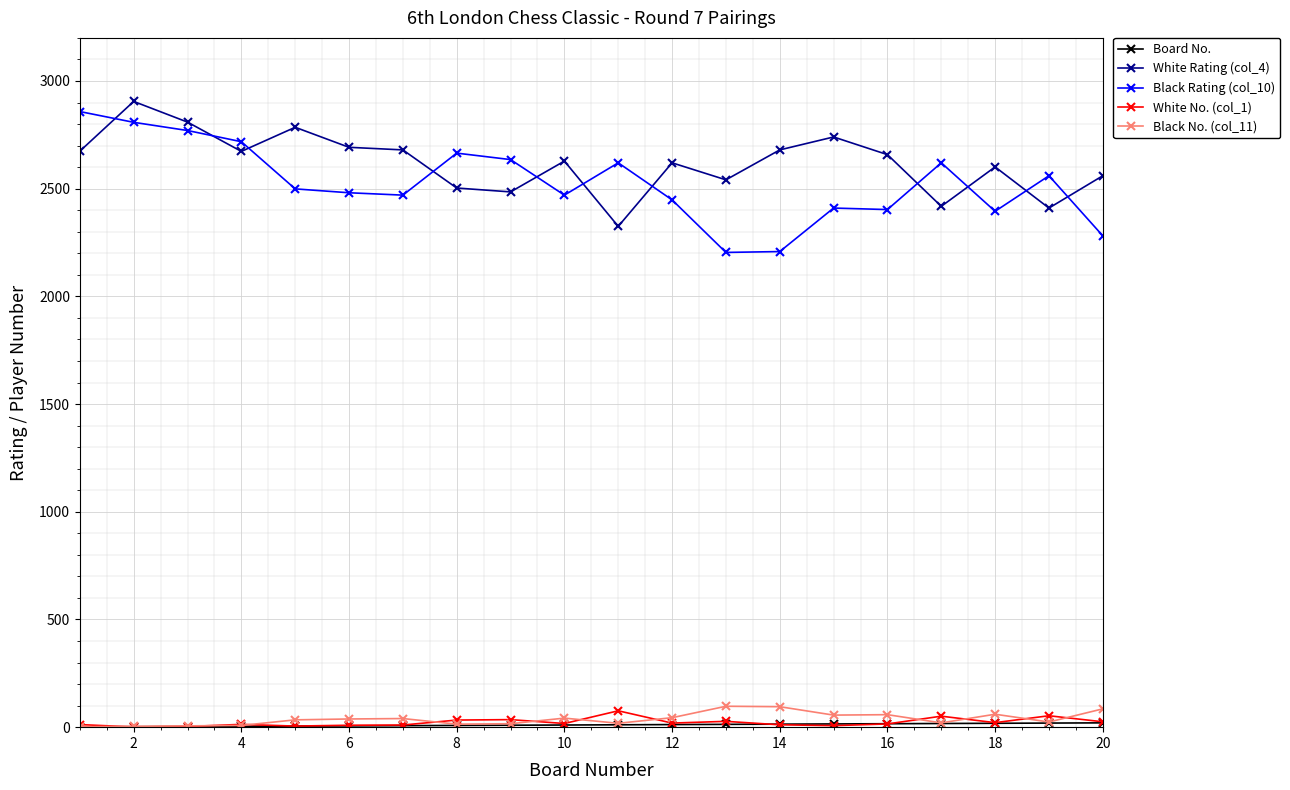

What is the smallest value displayed?

1